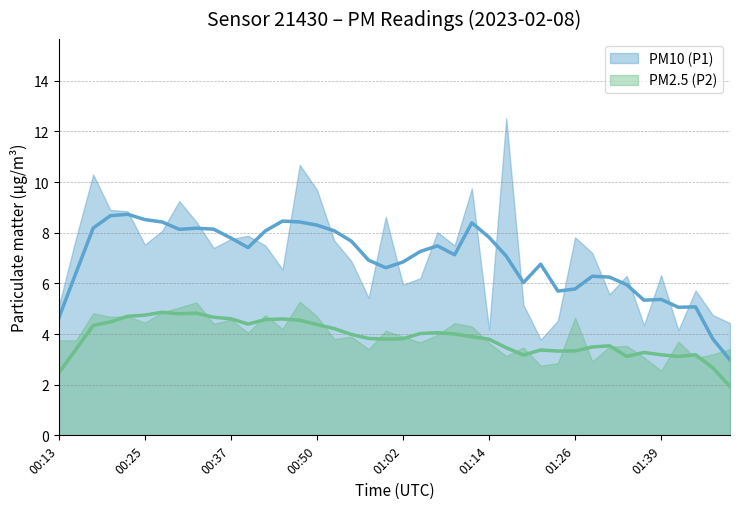

In PM2.5 (P2), how many points are lower than both neighbors (excluding endpoints)?

13